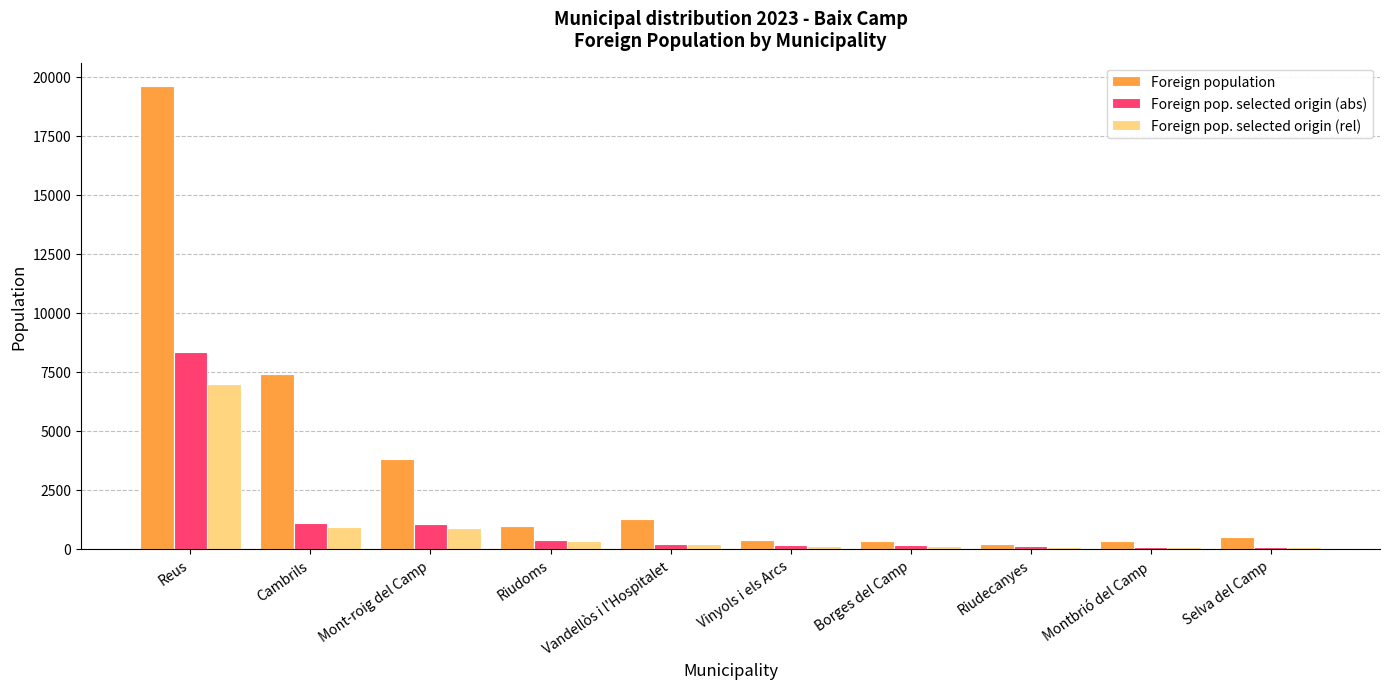

How many groups of bars are there?

10